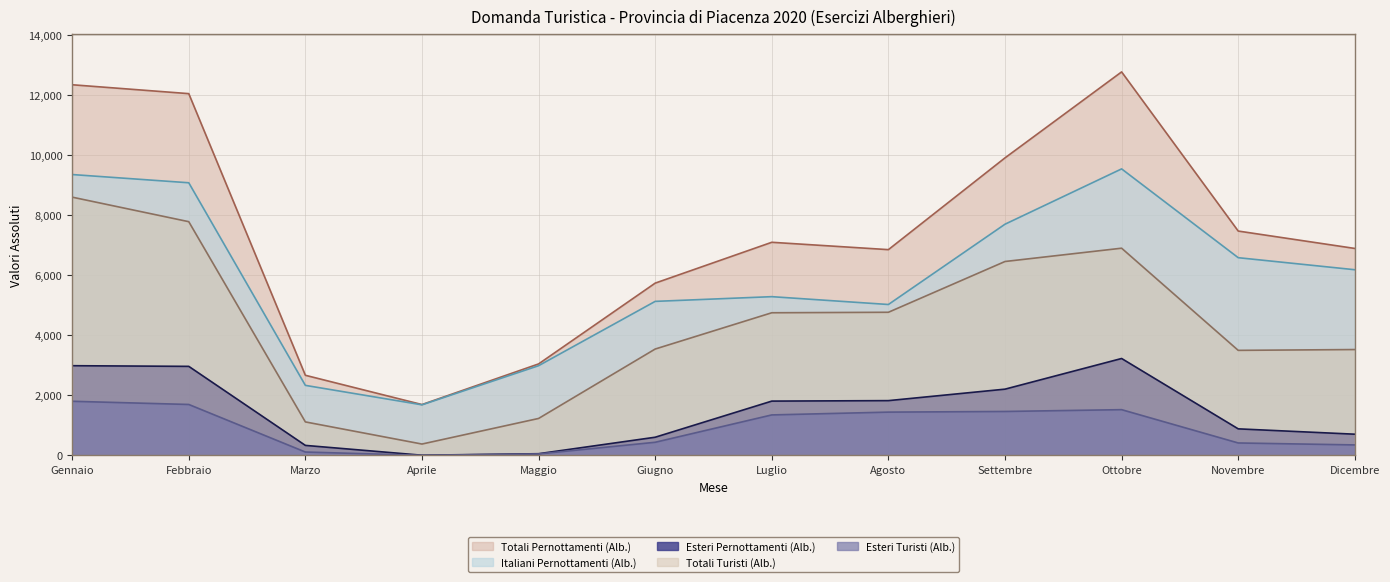

What is the lowest value of the Esteri Pernottamenti (Alb.) series?

9